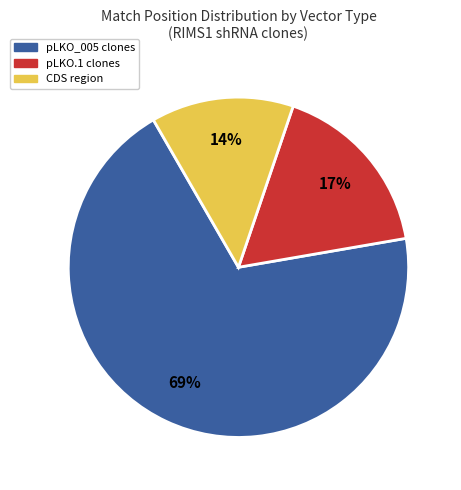

Is there a majority slice in this chart?

Yes